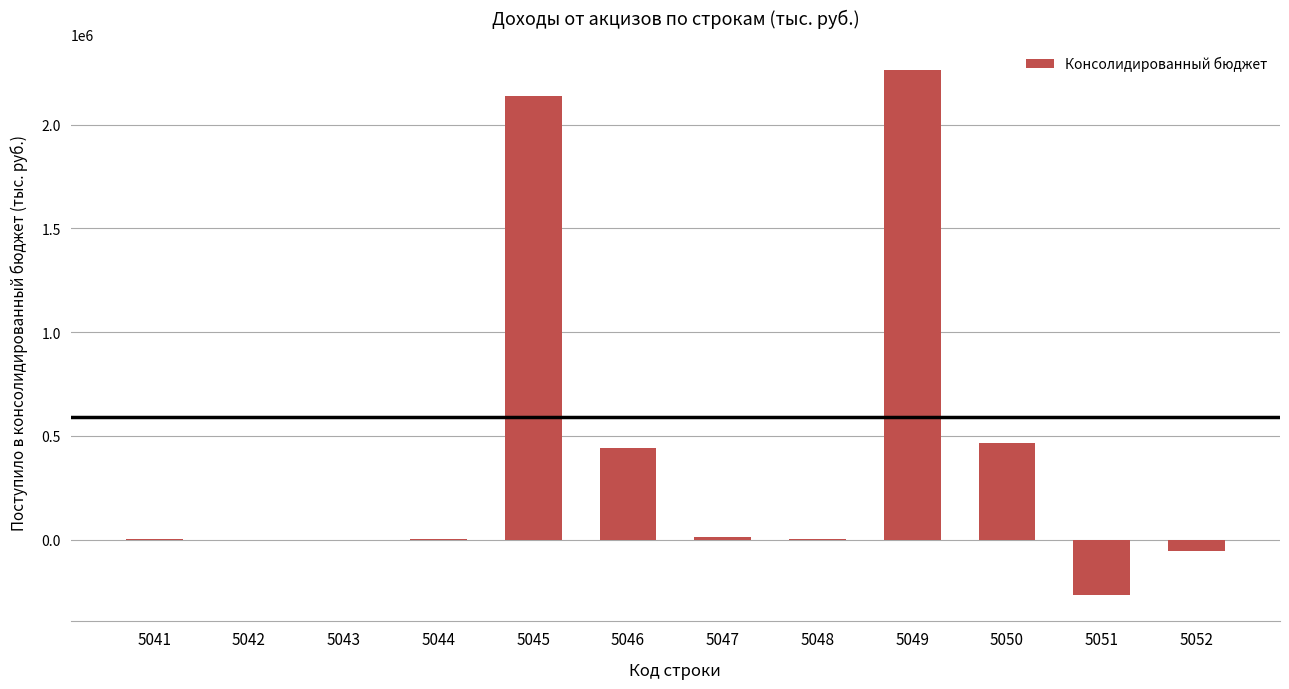

Are the bars grouped side by side (vs. stacked)?

No